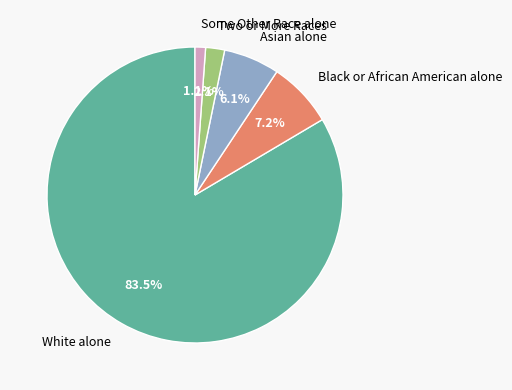

To the nearest percent, what is the average slice percentage?

20%